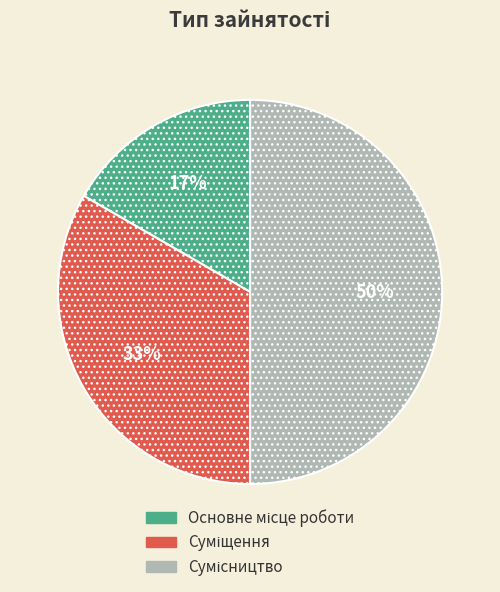

How many segments does this pie chart have?

3